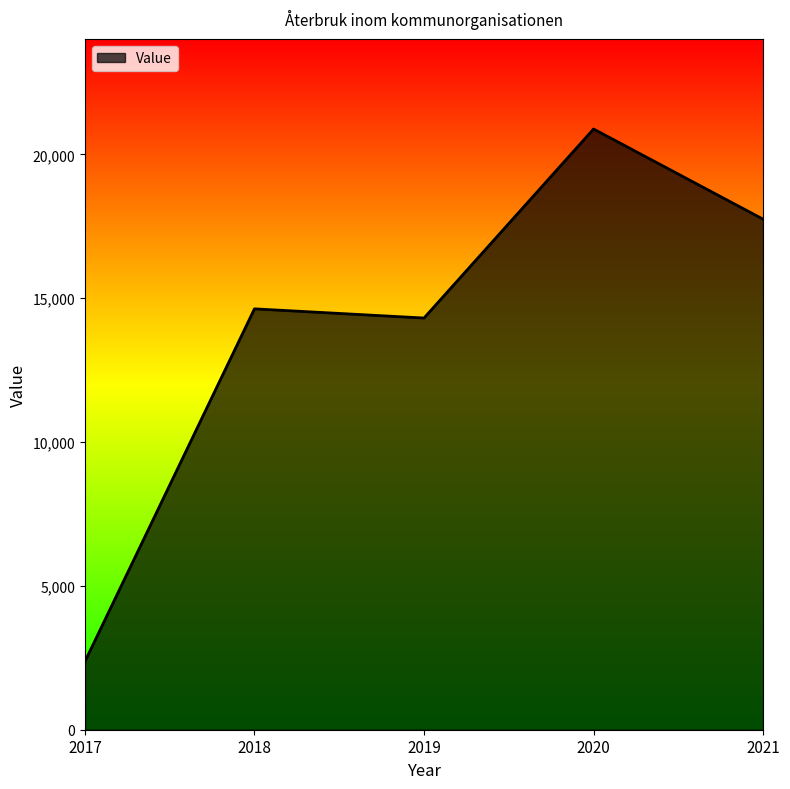

How many lines are shown in the chart?

1